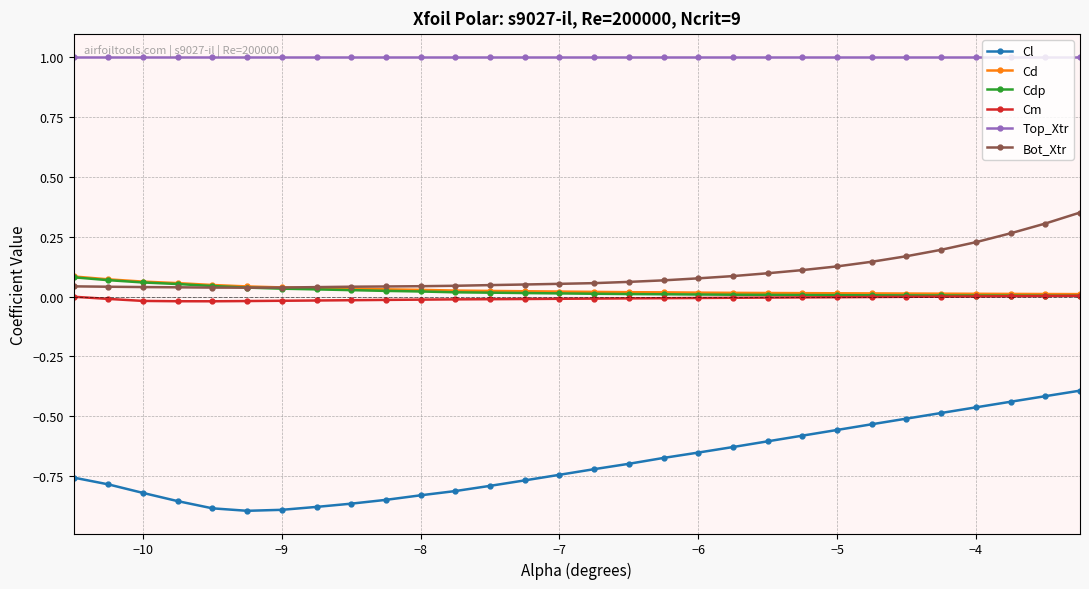

True or false: Cl and Bot_Xtr intersect in this chart.

False